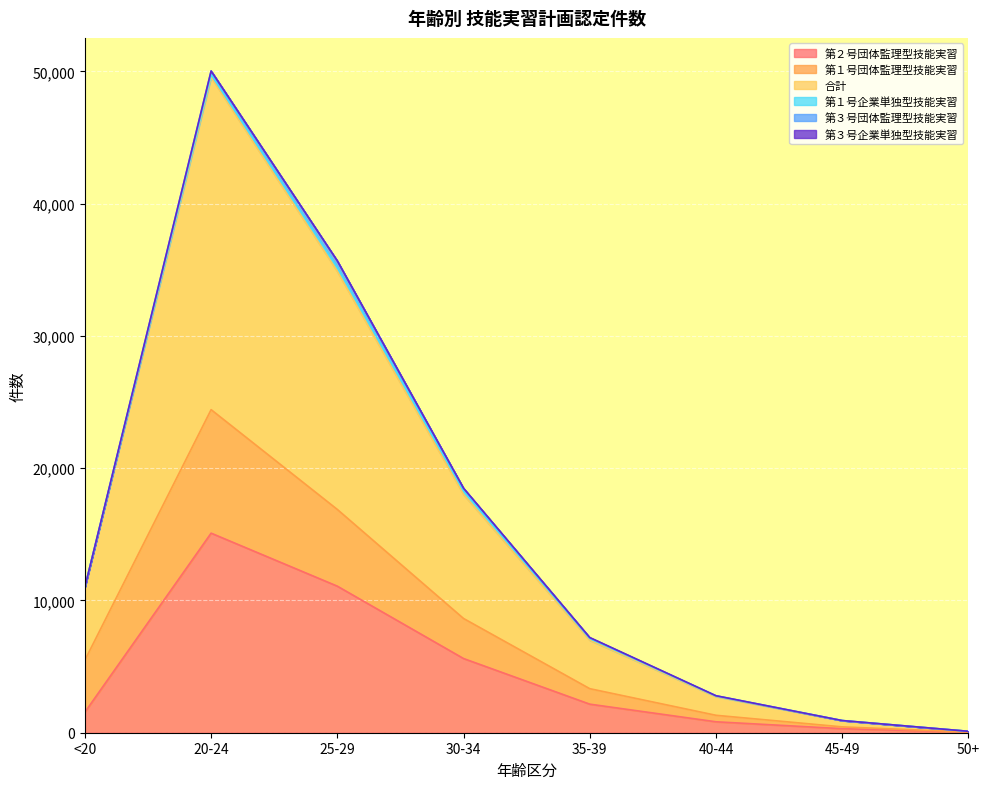

Does the chart display data point markers on the line(s)?

No